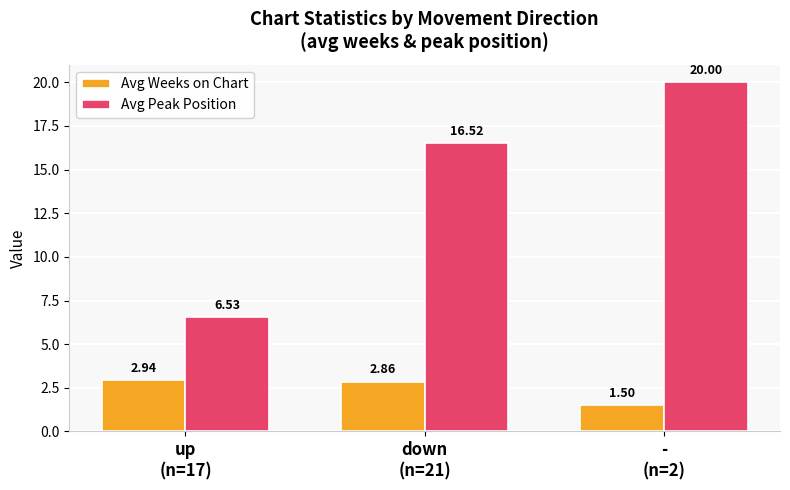

At how many categories does at least one series exceed 19?

1